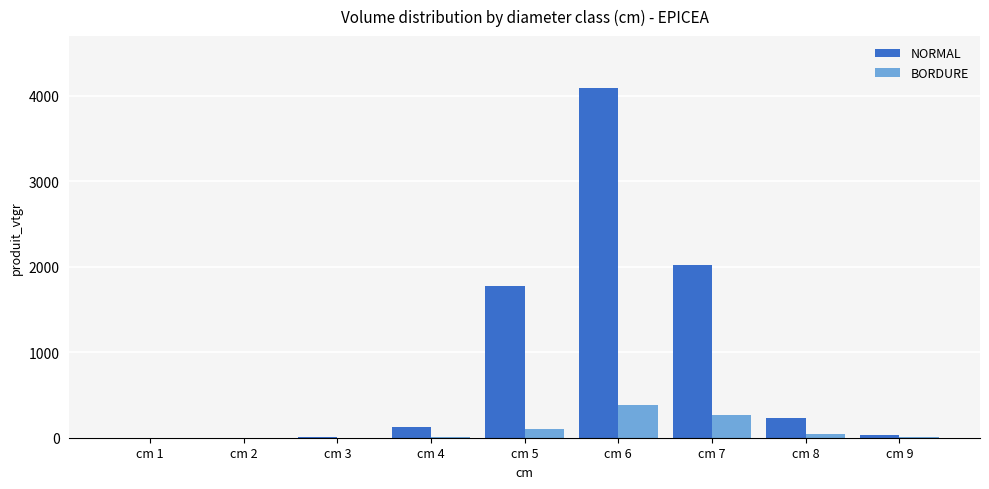

How many distinct data groups are displayed?

2